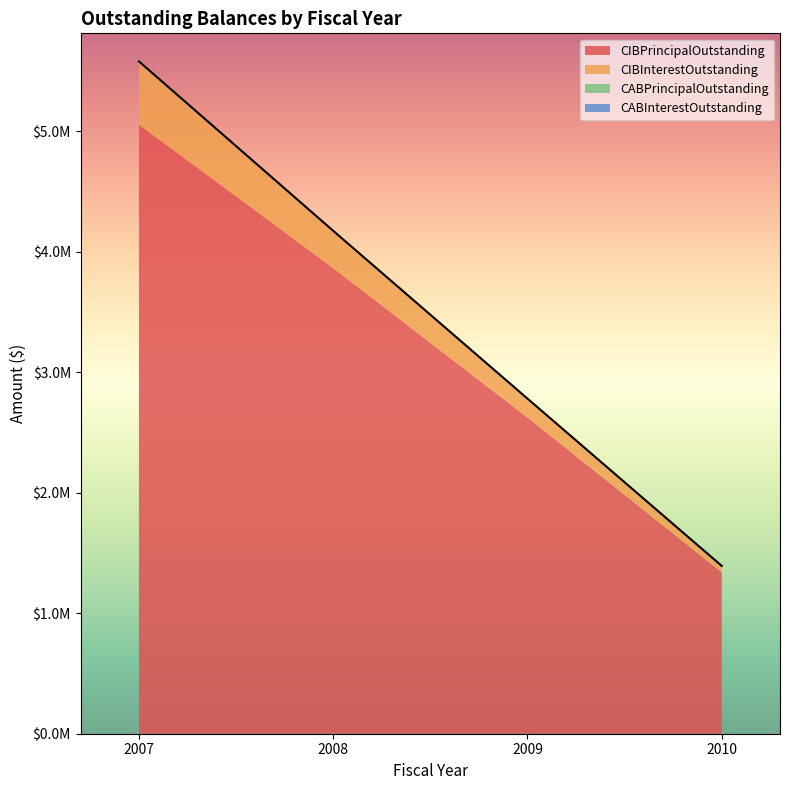

True or false: CIBPrincipalOutstanding and CIBInterestOutstanding intersect in this chart.

False